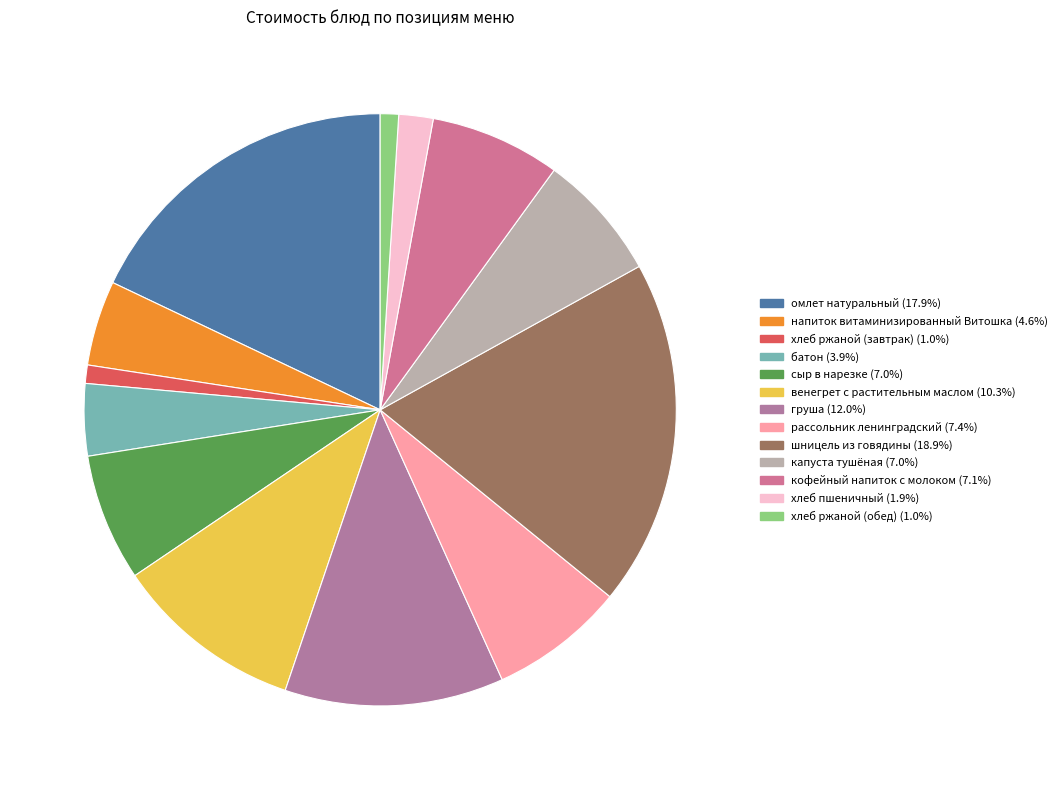

Does капуста тушёная account for over 50% of the chart?

No